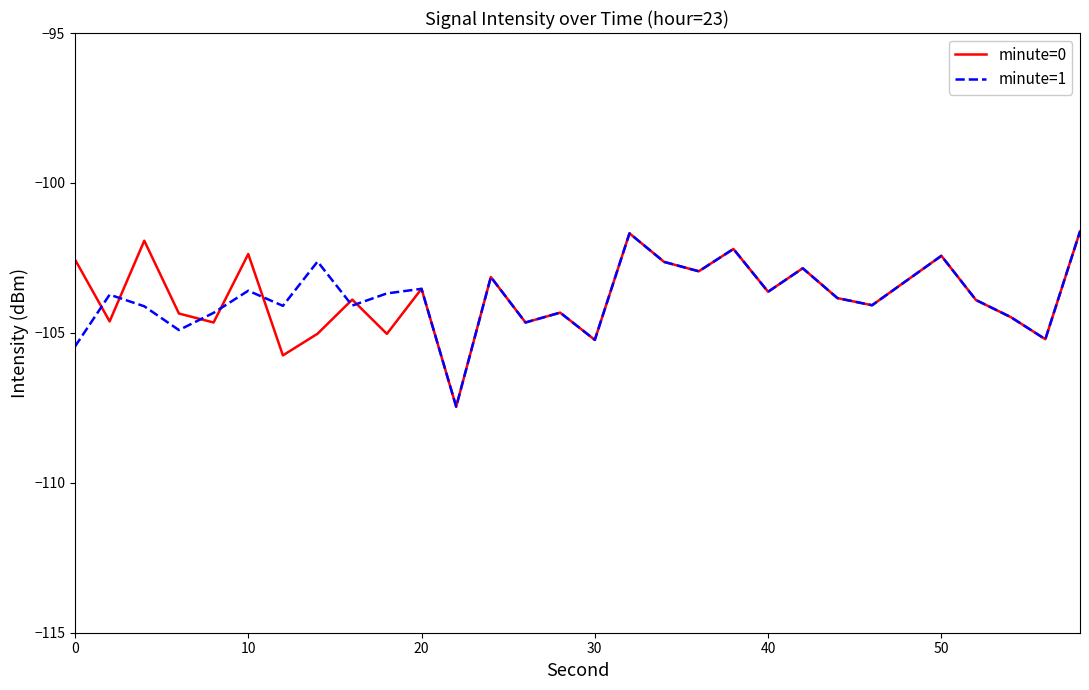

What is the maximum value shown in the chart?

-101.6